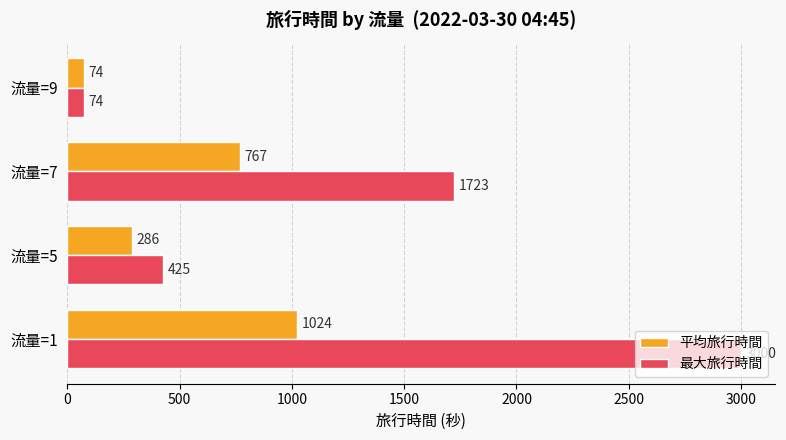

At which label is 平均旅行時間 closest to 549?

流量=7